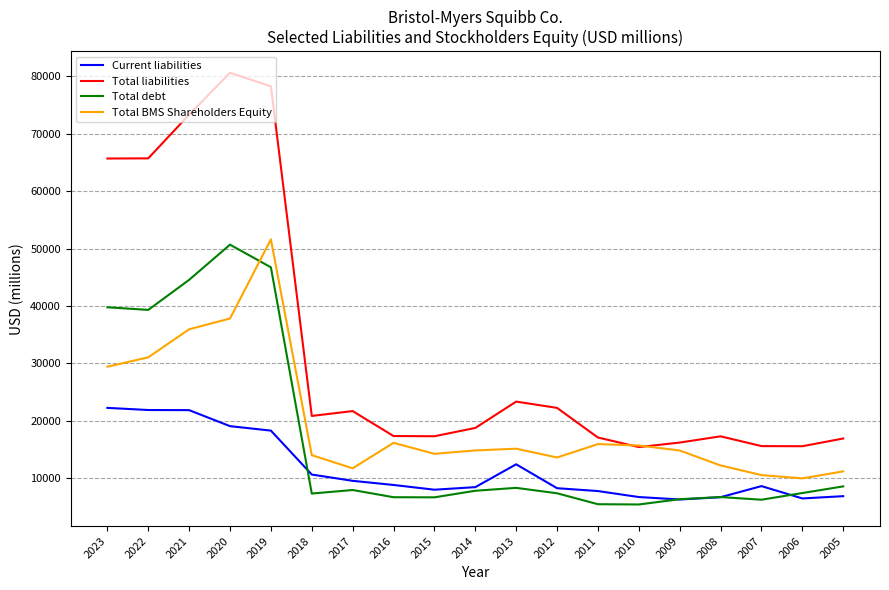

What is the maximum value for Current liabilities?

22262